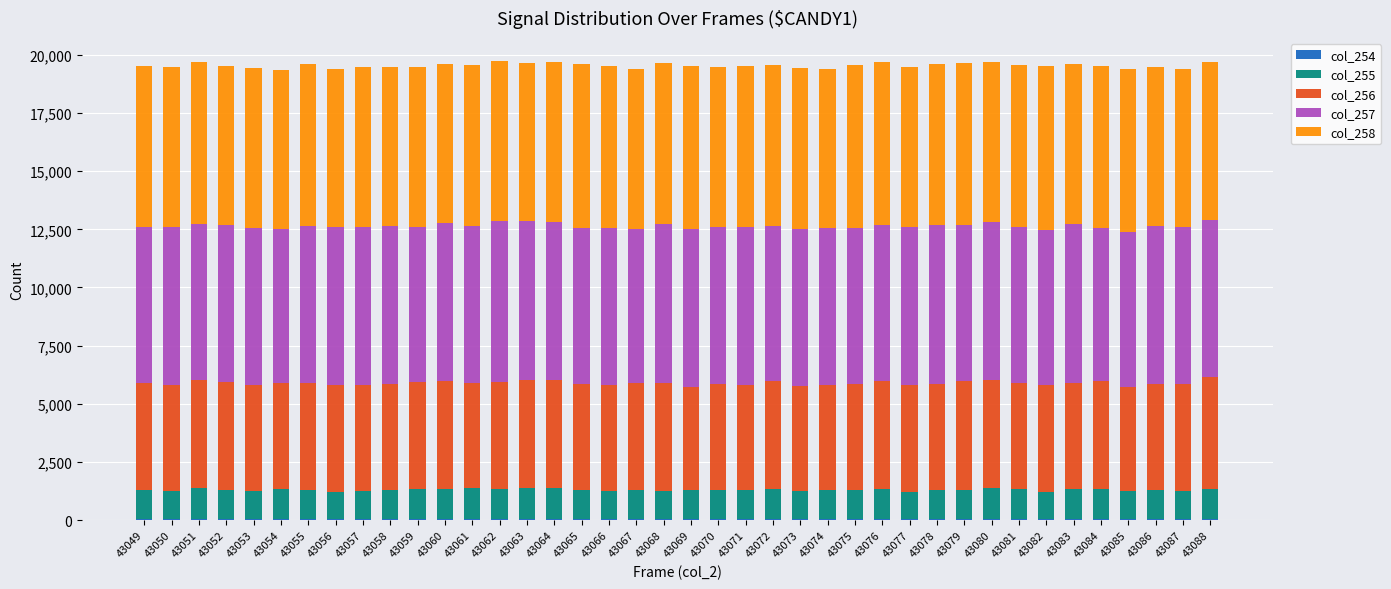

Rank the series by their maximum value, from highest to lowest.

col_258, col_257, col_256, col_255, col_254